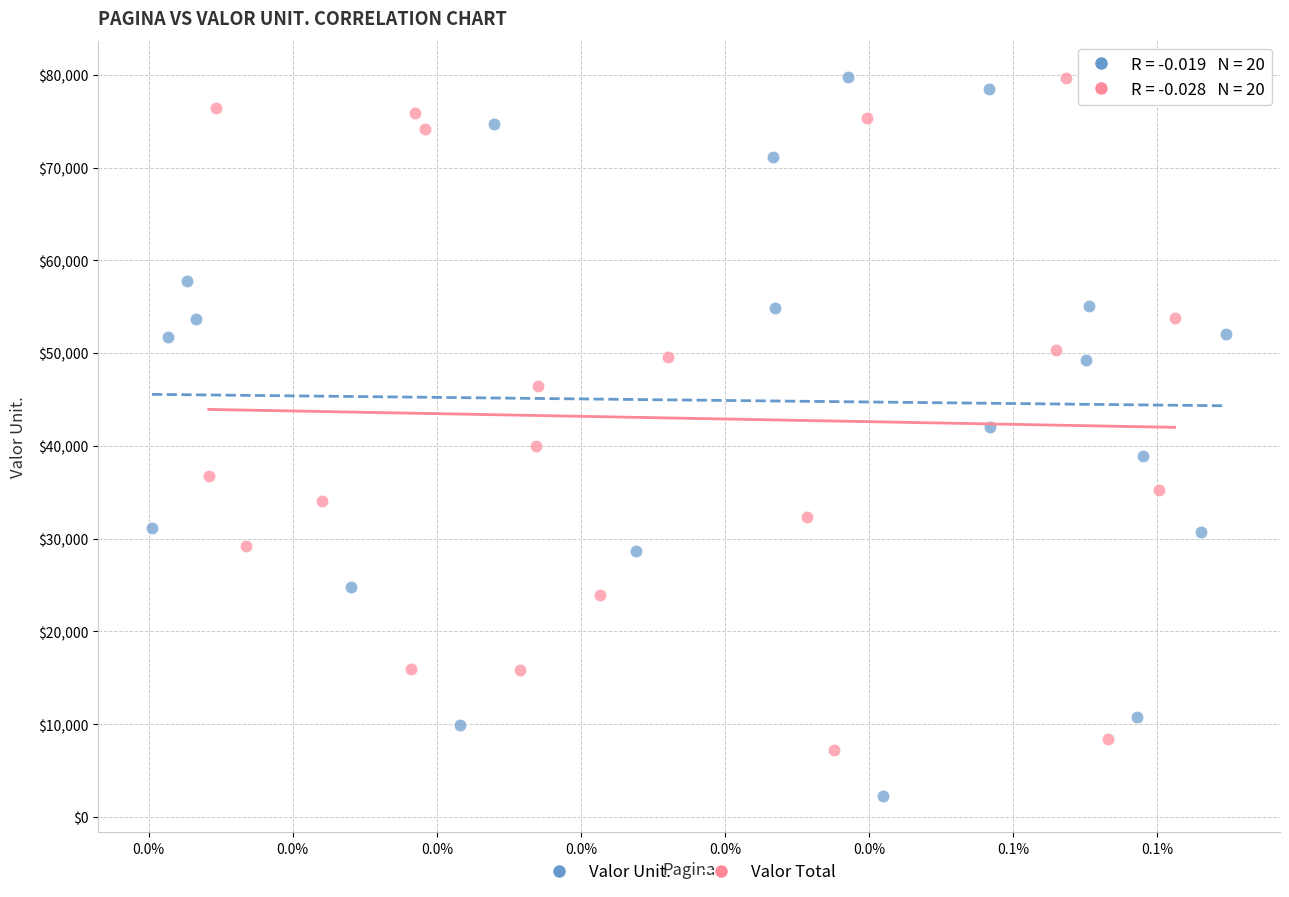

Which series contains the lowest Y value?

Valor Unit.